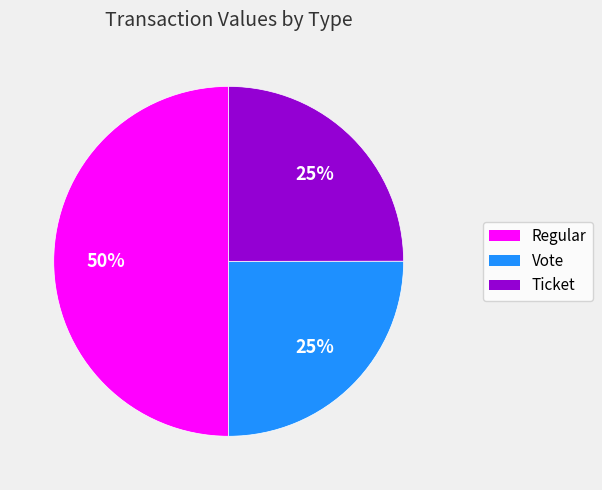

To the nearest percent, what is the difference between the largest and smallest slice percentages?

25%